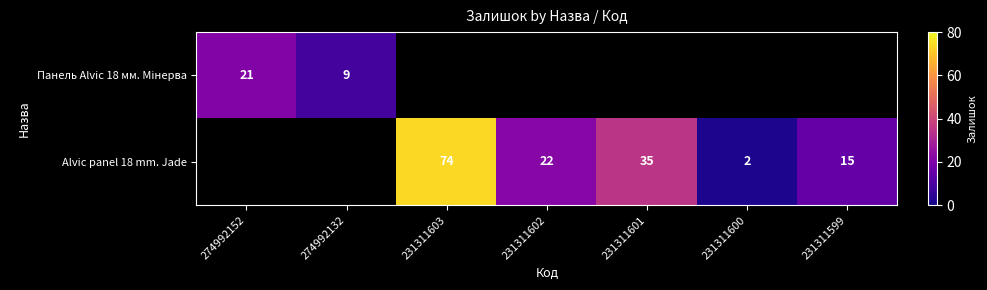

The Alvic panel 18 mm. Jade series shows 12 at 231311602. True or false?

False